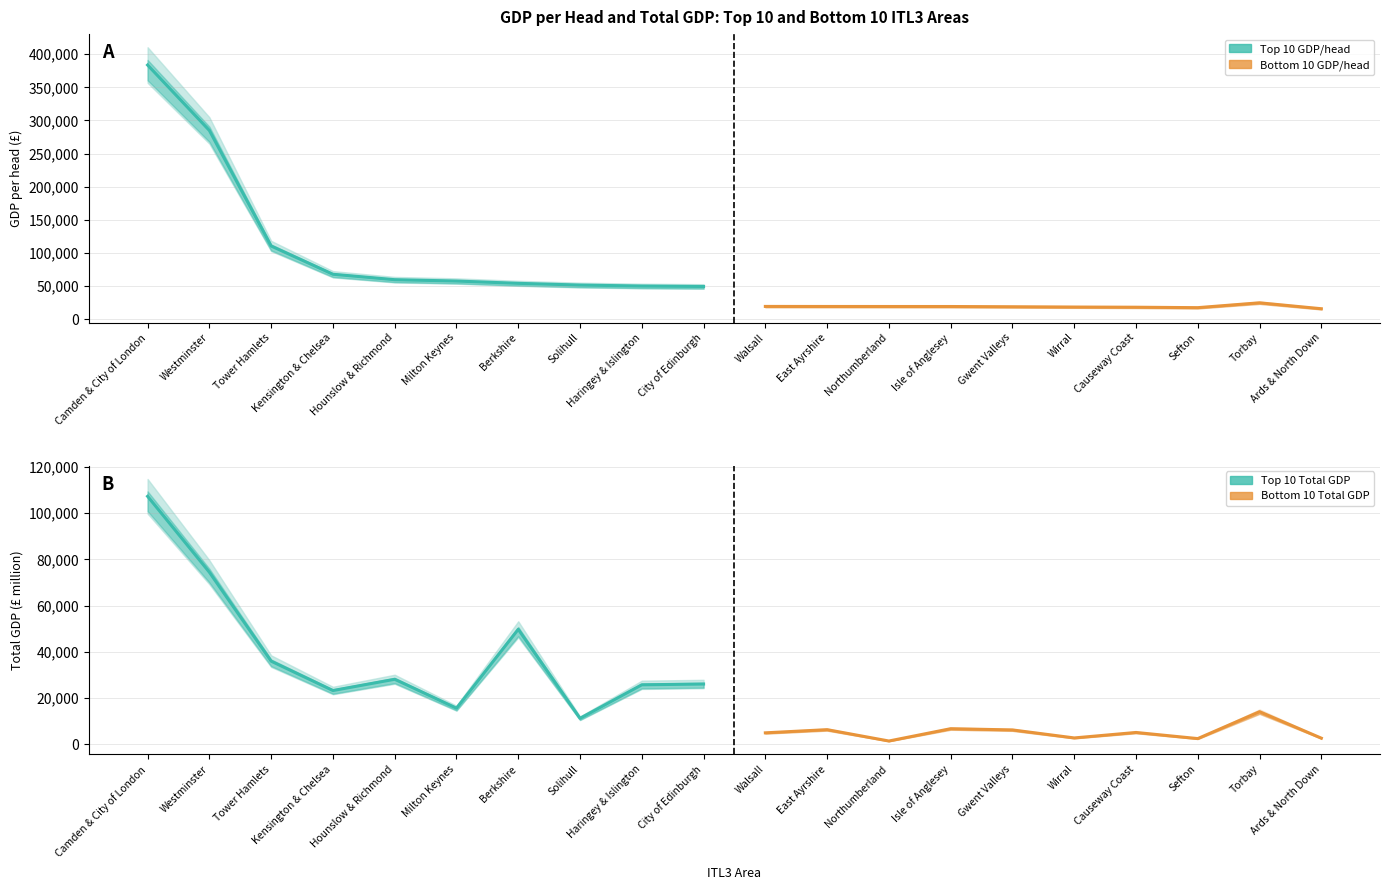

Count the number of data series in this chart.

4